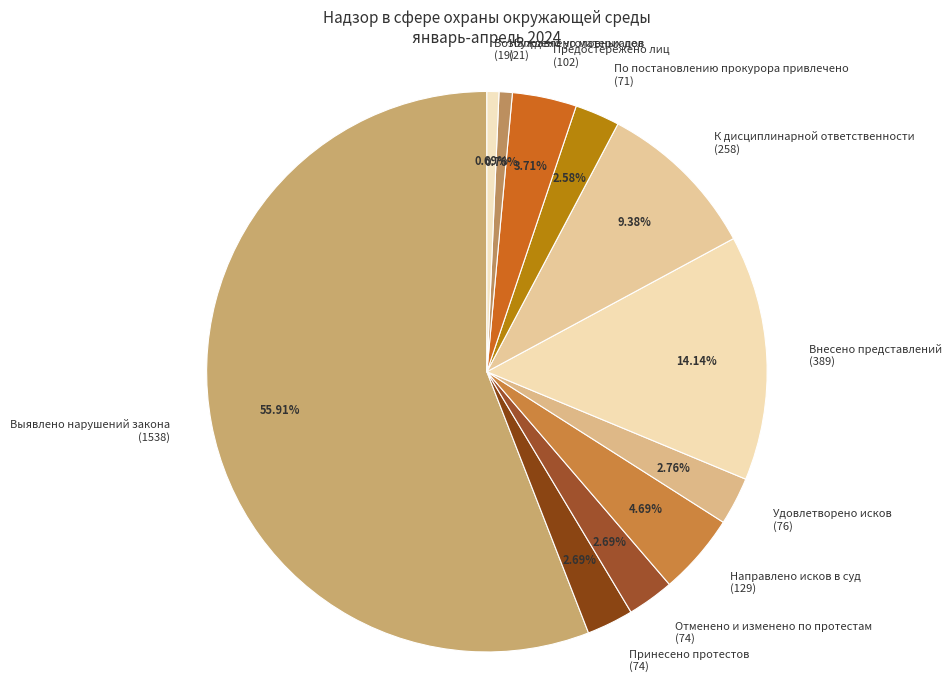

The Выявлено нарушений закона slice represents 69% of the pie. True or false?

False